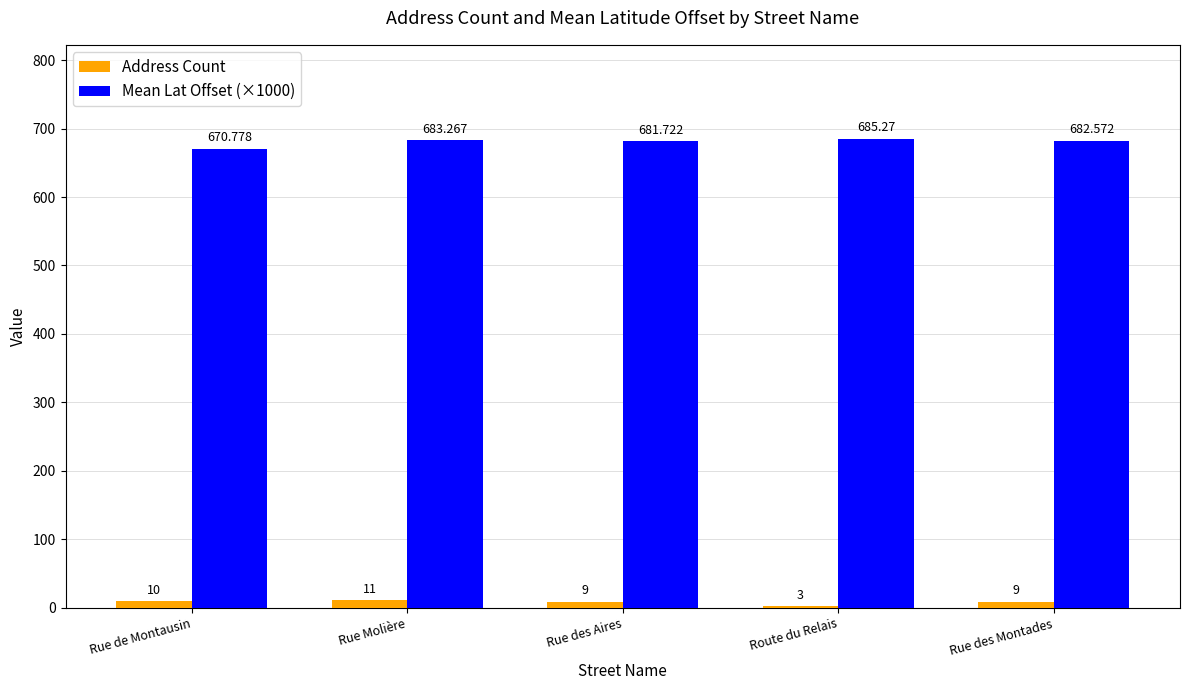

What is the sum of the Address Count values at Rue de Montausin and Rue des Aires?

19.0